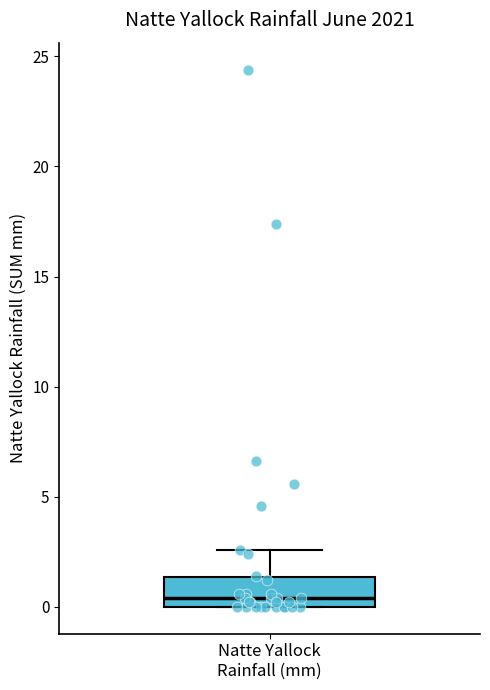

Where is the lower edge of the box for Natte Yallock Rainfall (mm) on the y-axis? The values are not printed on the chart, so give them approximately, as read against the axis.

0.0